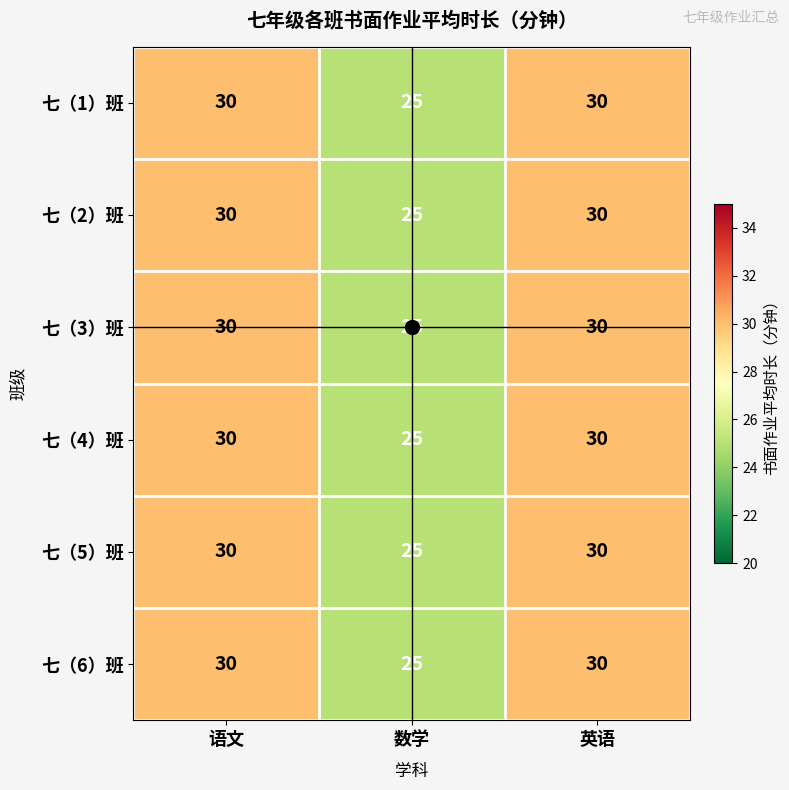

Where is 七（6）班 nearest to the value 27?

数学